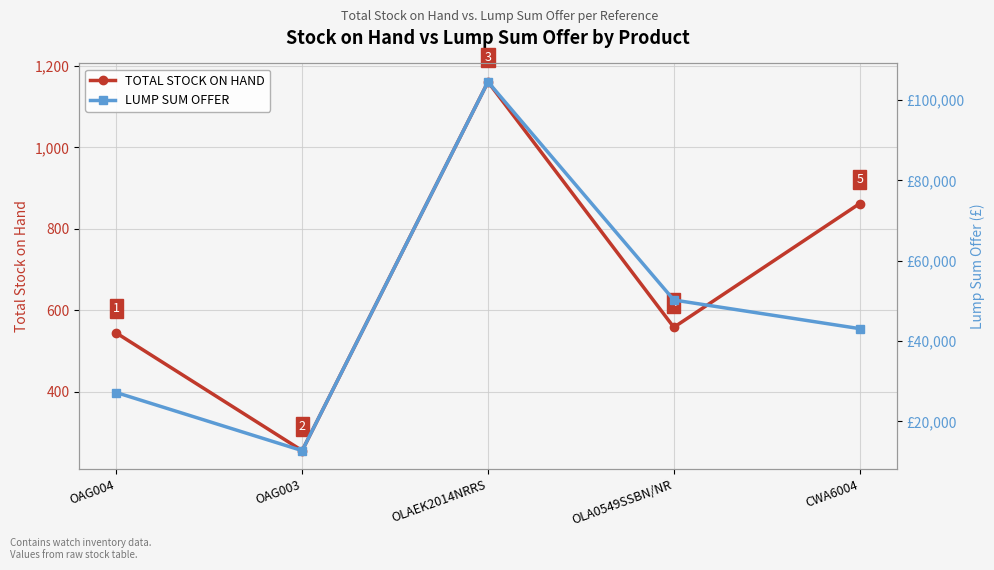

Reading left to right, transcribe all the data shown in this chart.

TOTAL STOCK ON HAND: 544	255	1161	558	862
LUMP SUM OFFER: 27200	12750	104490	50220	43100